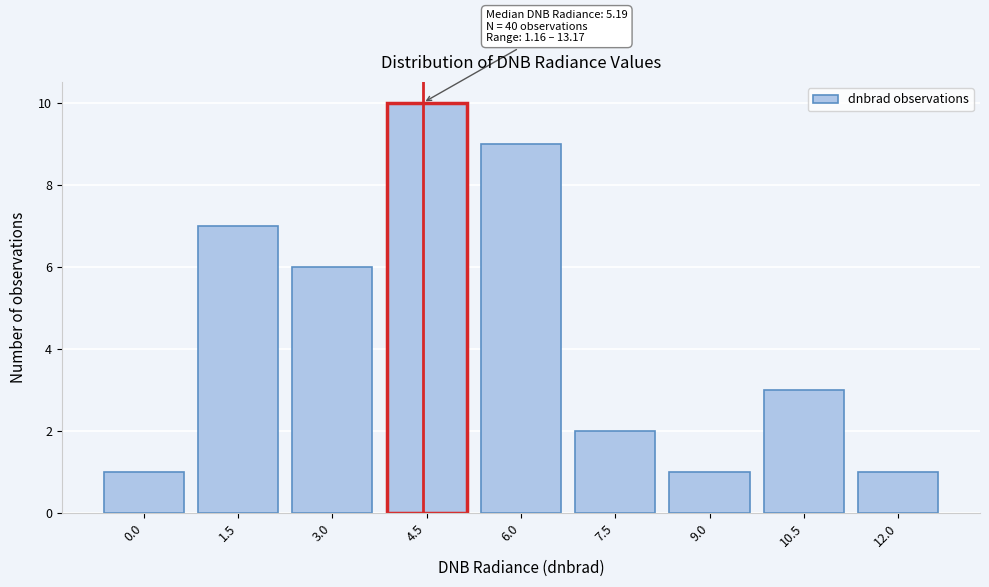

Reading right to left, list all the values displayed in this chart.

1	3	1	2	9	10	6	7	1